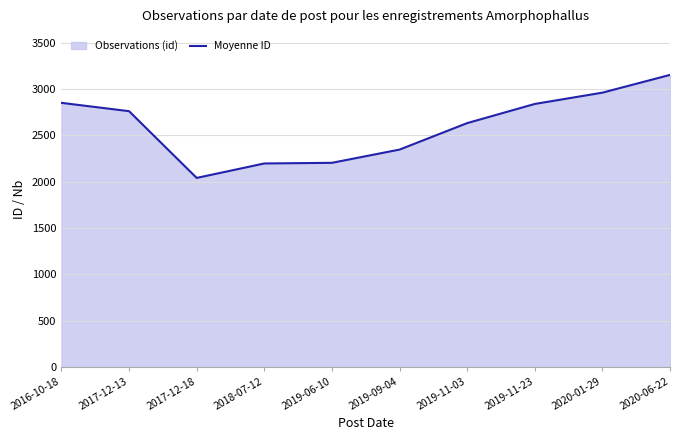

Count the number of categories in the chart.

10